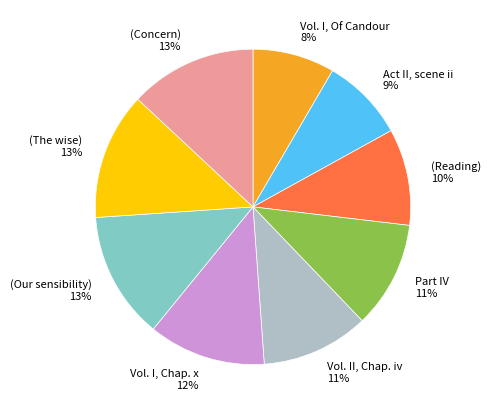

Count the number of slices in the pie.

9